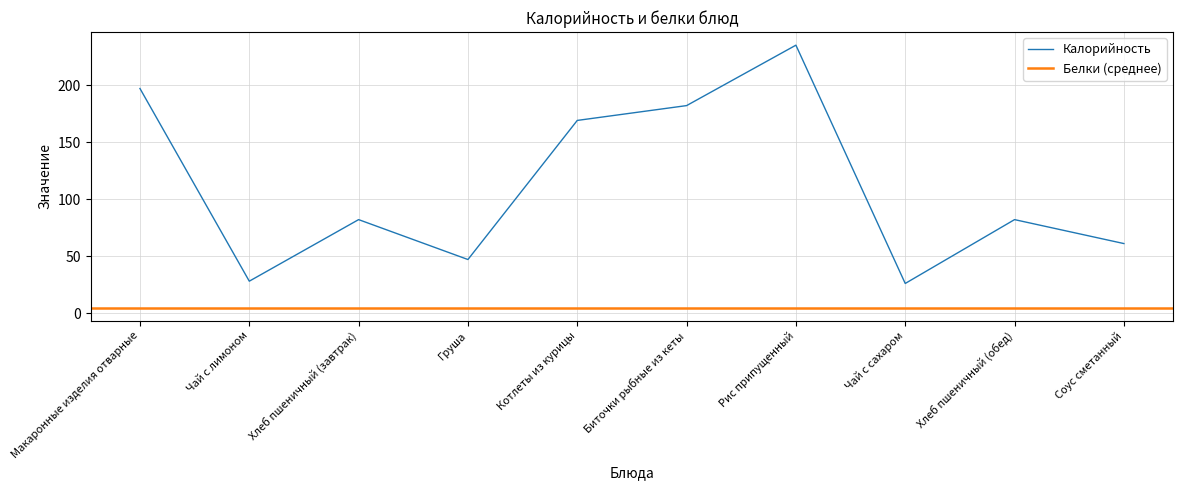

What is the label of the 2nd point from the left?

Чай с лимоном